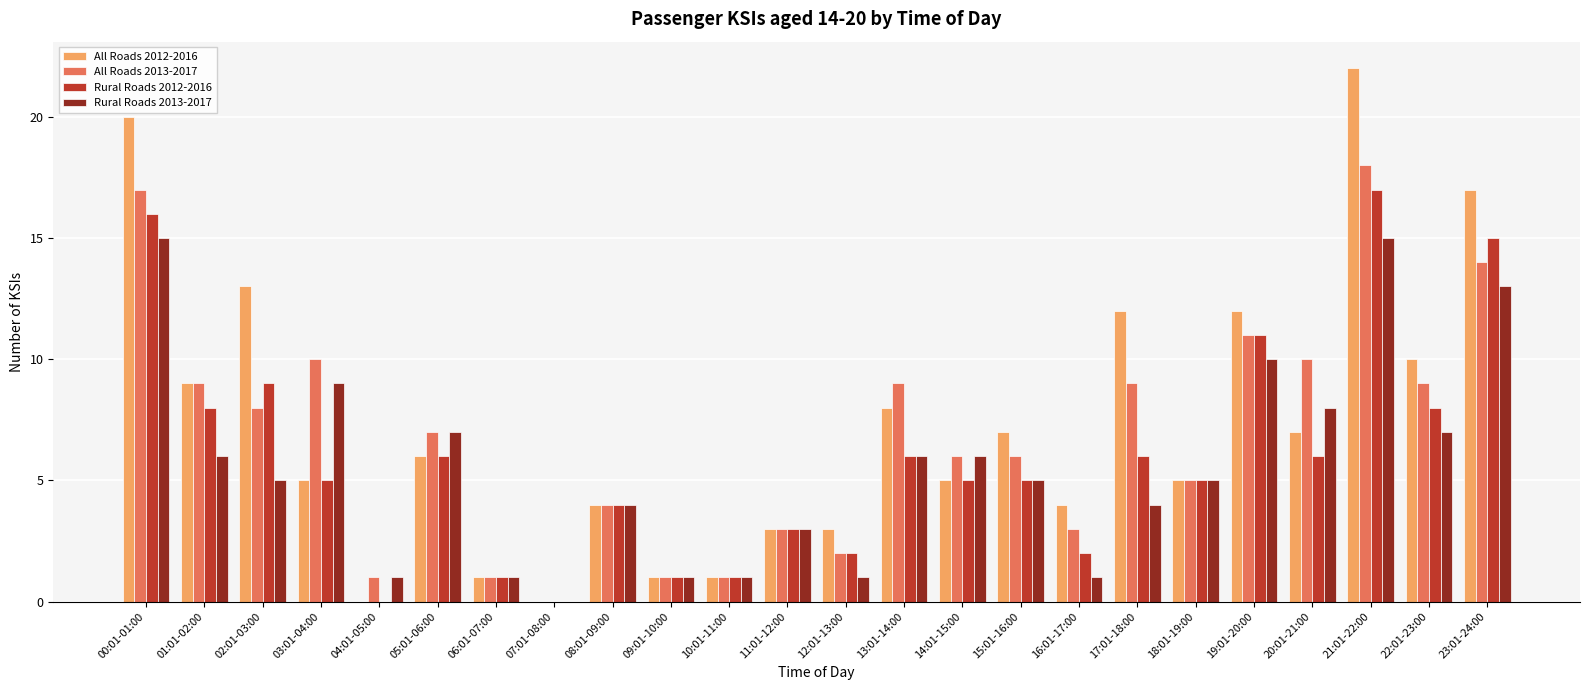

At which category is the sum across all series the highest?

21:01-22:00